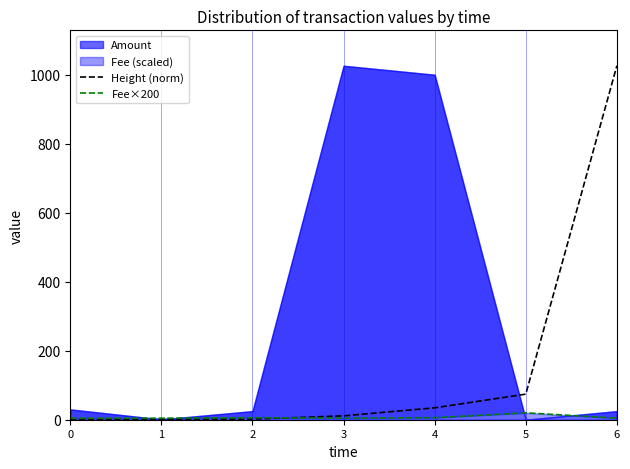

Which series has the widest spread of values?

Height (norm)